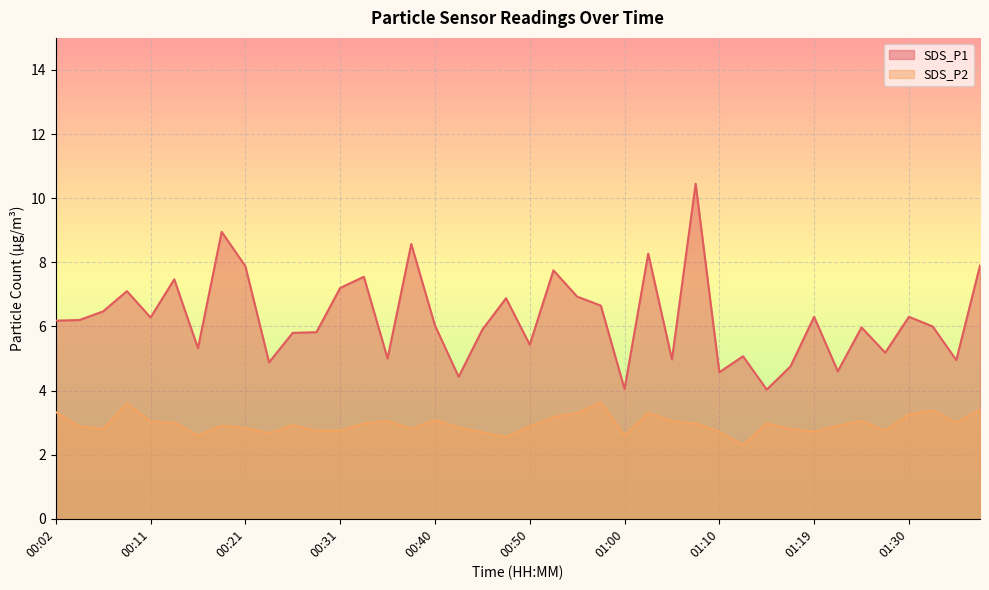

What is the difference between the SDS_P2 values at 00:36 and 00:16?

0.4